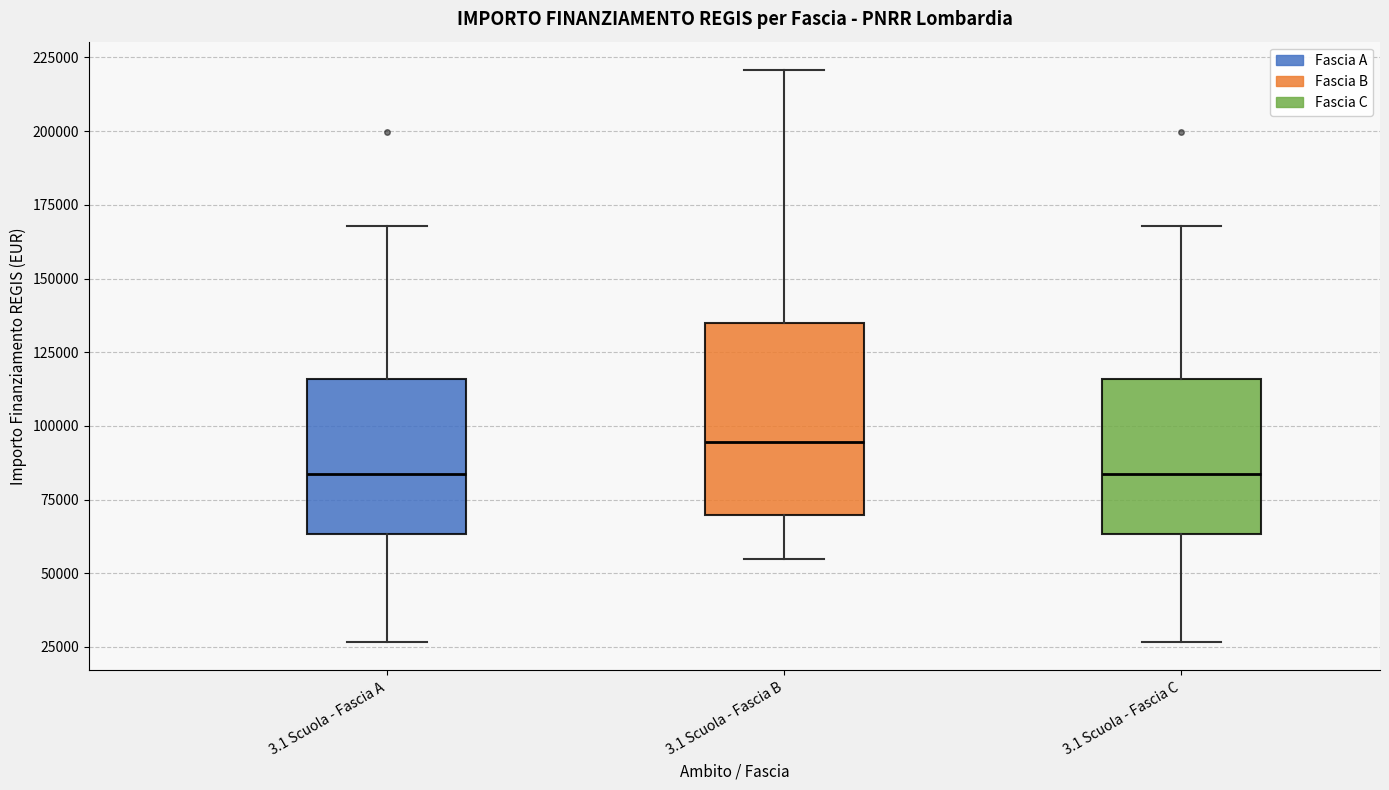

Reading left to right, read every box against the y-axis: the position of its median line, the range the box covers, and the ends of its whiskers. The values are not printed on the chart, so give them approximately, as read against the axis.

3.1 Scuola - Fascia A: median 85000, box 65000 to 115000, whiskers 25000 to 170000
3.1 Scuola - Fascia B: median 95000, box 70000 to 135000, whiskers 55000 to 220000
3.1 Scuola - Fascia C: median 85000, box 65000 to 115000, whiskers 25000 to 170000